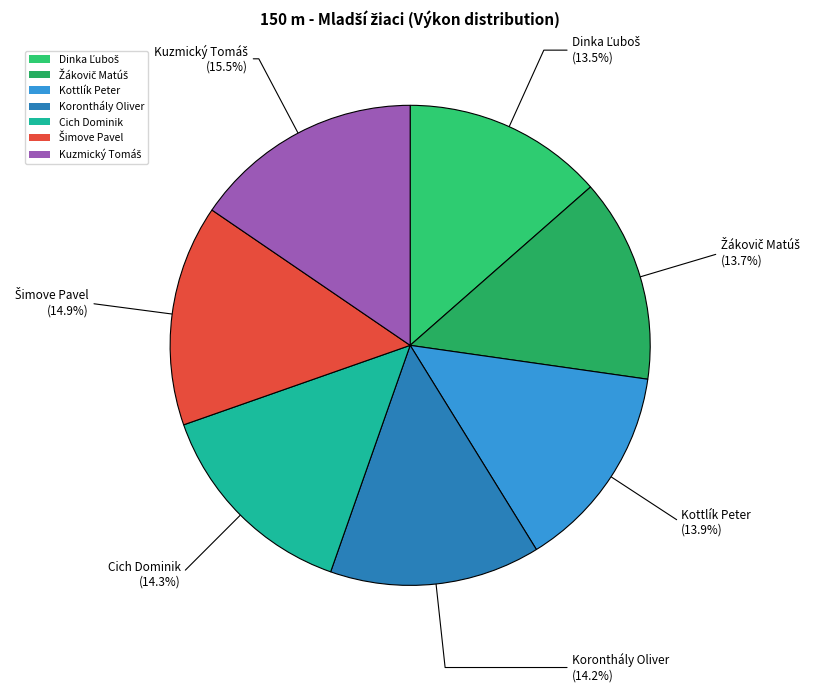

How much of the chart is everything except Kottlík Peter?

86.1%